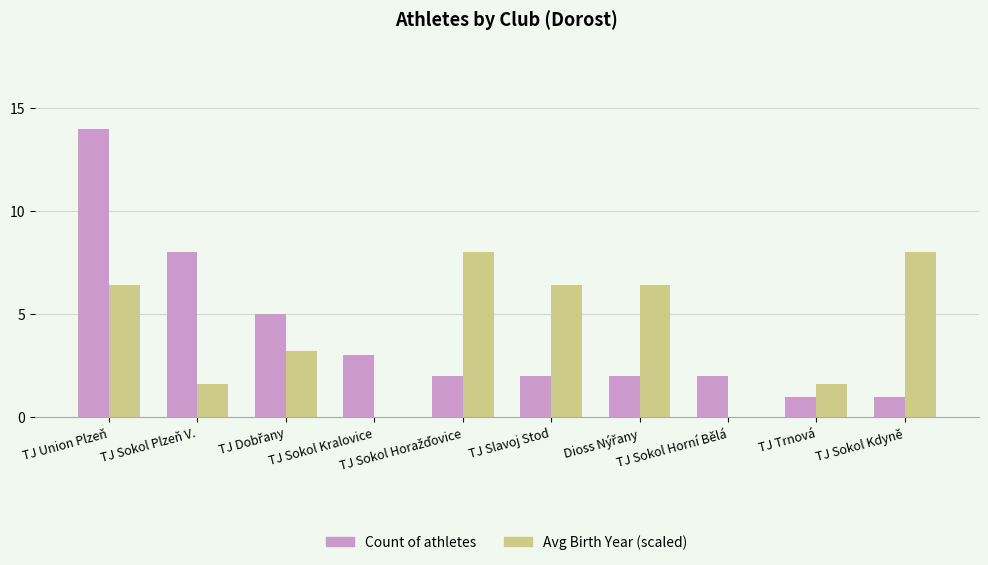

Does the chart contain stacked bars?

No